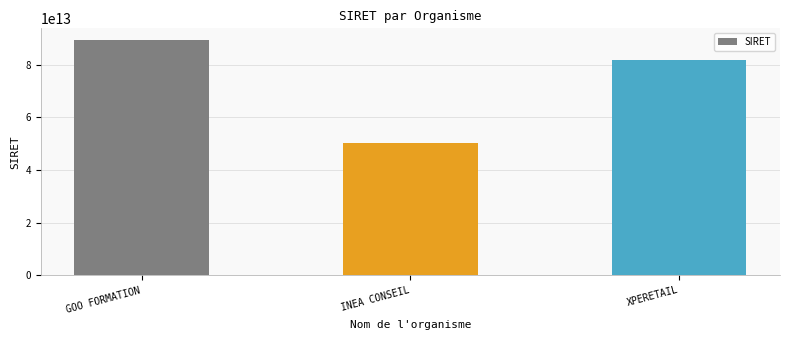

Which label corresponds to the smallest value in the chart?

INEA CONSEIL